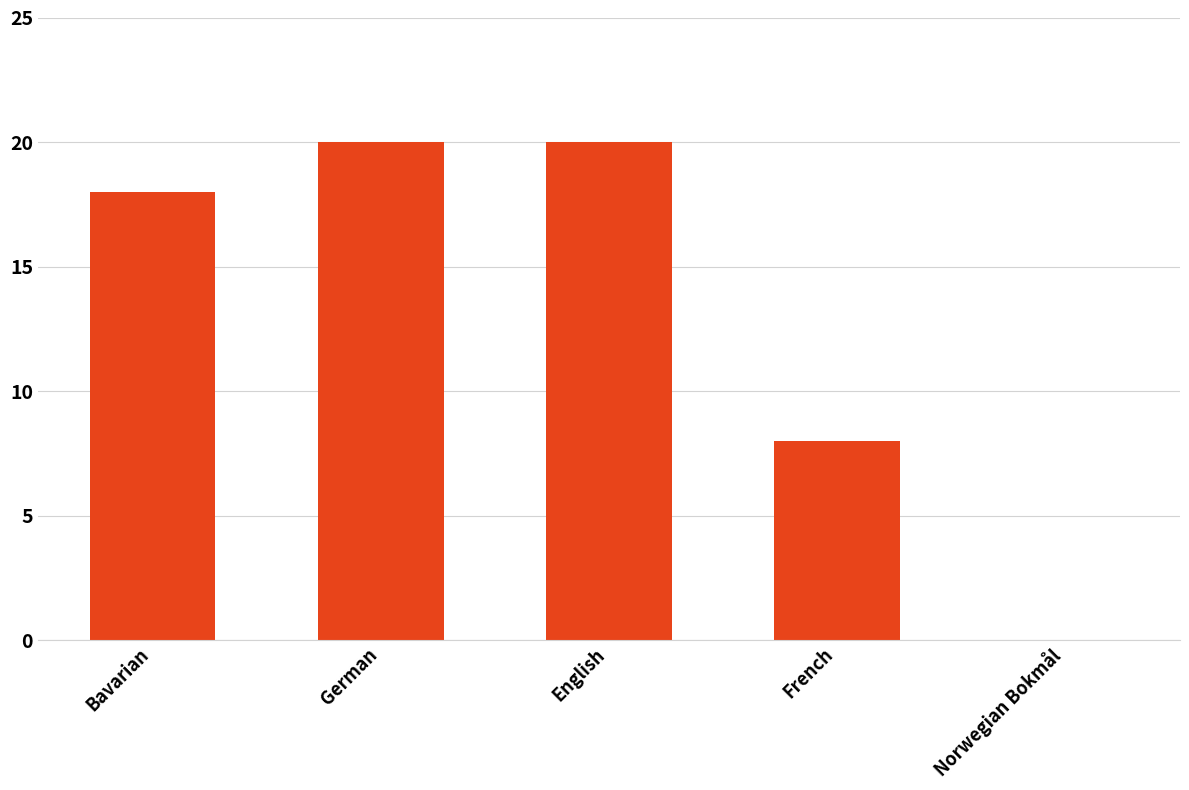

Between Bavarian and Norwegian Bokmål, which is larger?

Bavarian